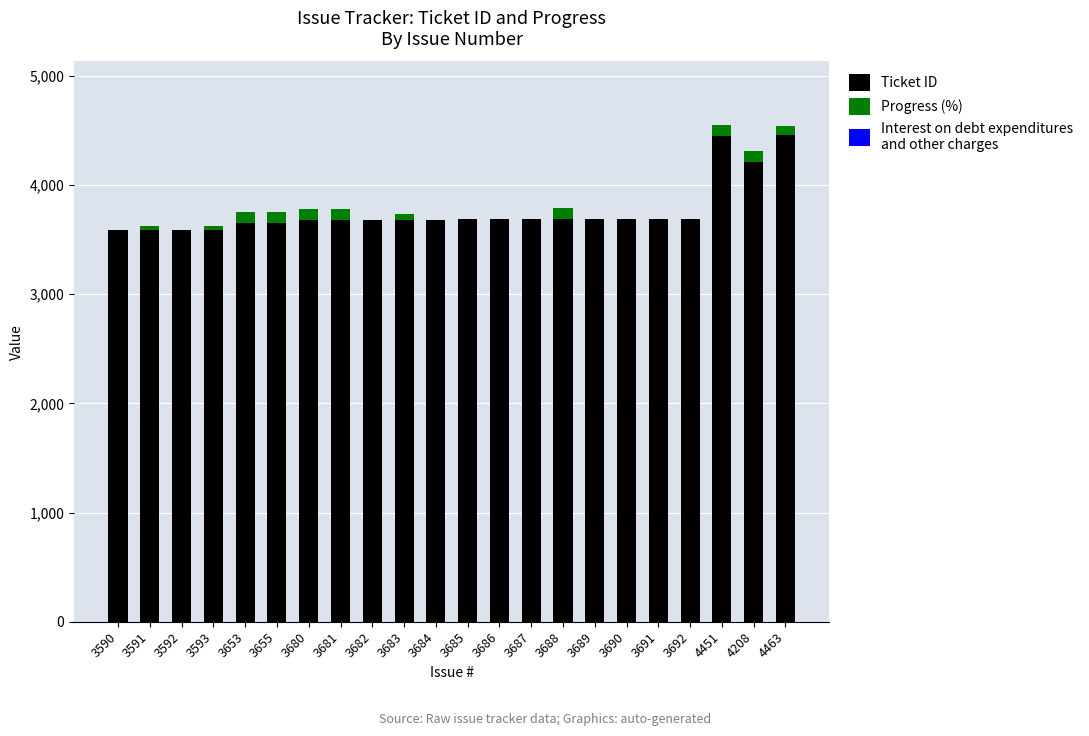

True or false: Ticket ID has a value of 3683 at 3683.

True